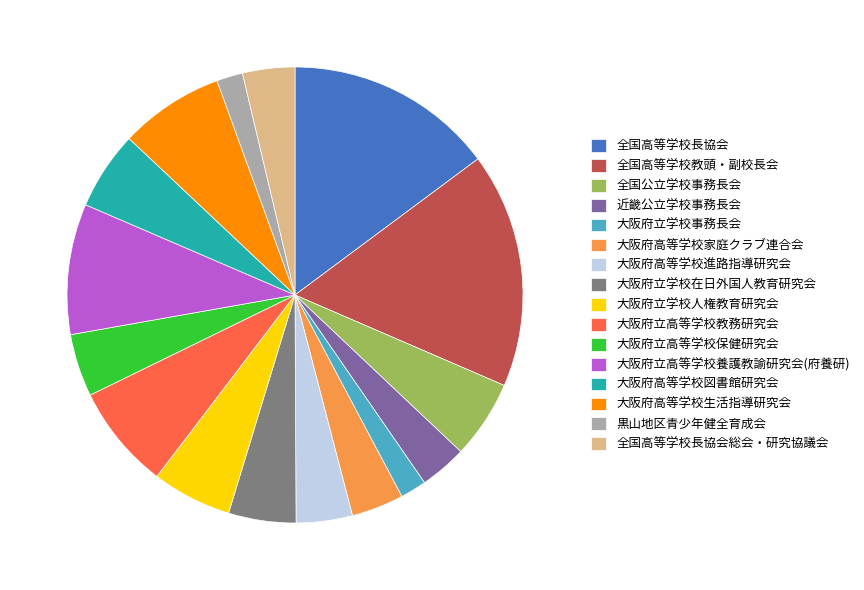

Which category has the biggest portion of the pie?

全国高等学校教頭・副校長会